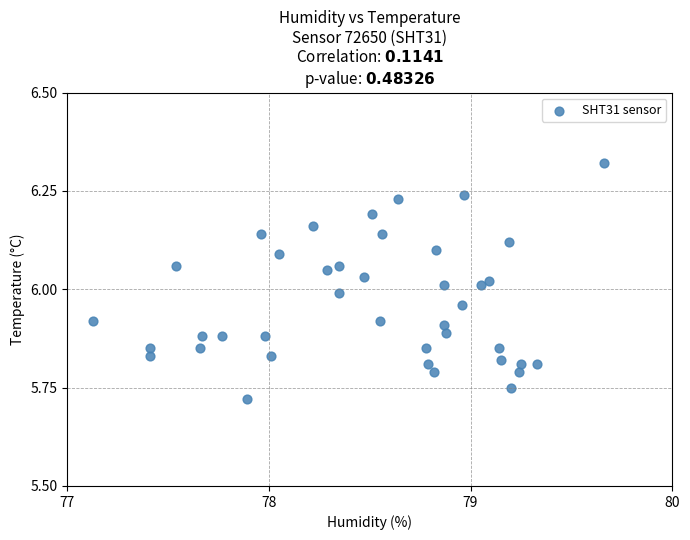

What is the range of X values (max minus min)?

2.5